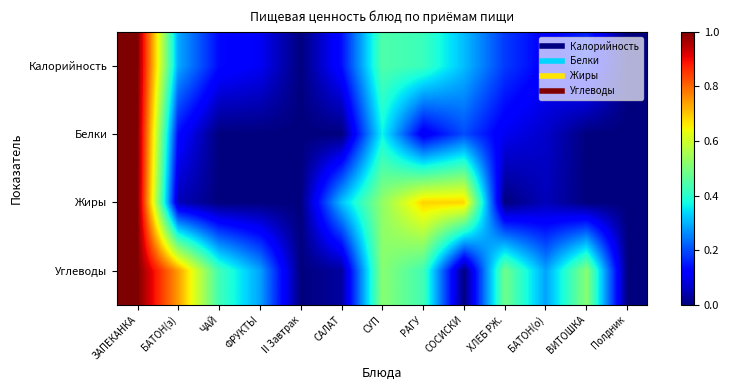

Reading right to left, extract all data points from this chart.

Калорийность: Полдник=0.0	ВИТОШКА=0.2	БАТОН(о)=0.1	ХЛЕБ РЖ.=0.2	СОСИСКИ=0.3	РАГУ=0.4	СУП=0.4	САЛАТ=0.1	II Завтрак=0.0	ФРУКТЫ=0.1	ЧАЙ=0.1	БАТОН(з)=0.3	ЗАПЕКАНКА=1.0
Белки: Полдник=0.0	ВИТОШКА=0.0	БАТОН(о)=0.1	ХЛЕБ РЖ.=0.1	СОСИСКИ=0.2	РАГУ=0.1	СУП=0.4	САЛАТ=0.0	II Завтрак=0.0	ФРУКТЫ=0.0	ЧАЙ=0.0	БАТОН(з)=0.1	ЗАПЕКАНКА=1.0
Жиры: Полдник=0.0	ВИТОШКА=0.0	БАТОН(о)=0.1	ХЛЕБ РЖ.=0.0	СОСИСКИ=0.7	РАГУ=0.7	СУП=0.5	САЛАТ=0.3	II Завтрак=0.0	ФРУКТЫ=0.0	ЧАЙ=0.0	БАТОН(з)=0.1	ЗАПЕКАНКА=1.0
Углеводы: Полдник=0.0	ВИТОШКА=0.5	БАТОН(о)=0.3	ХЛЕБ РЖ.=0.5	СОСИСКИ=0.0	РАГУ=0.4	СУП=0.5	САЛАТ=0.0	II Завтрак=0.0	ФРУКТЫ=0.3	ЧАЙ=0.4	БАТОН(з)=0.7	ЗАПЕКАНКА=1.0